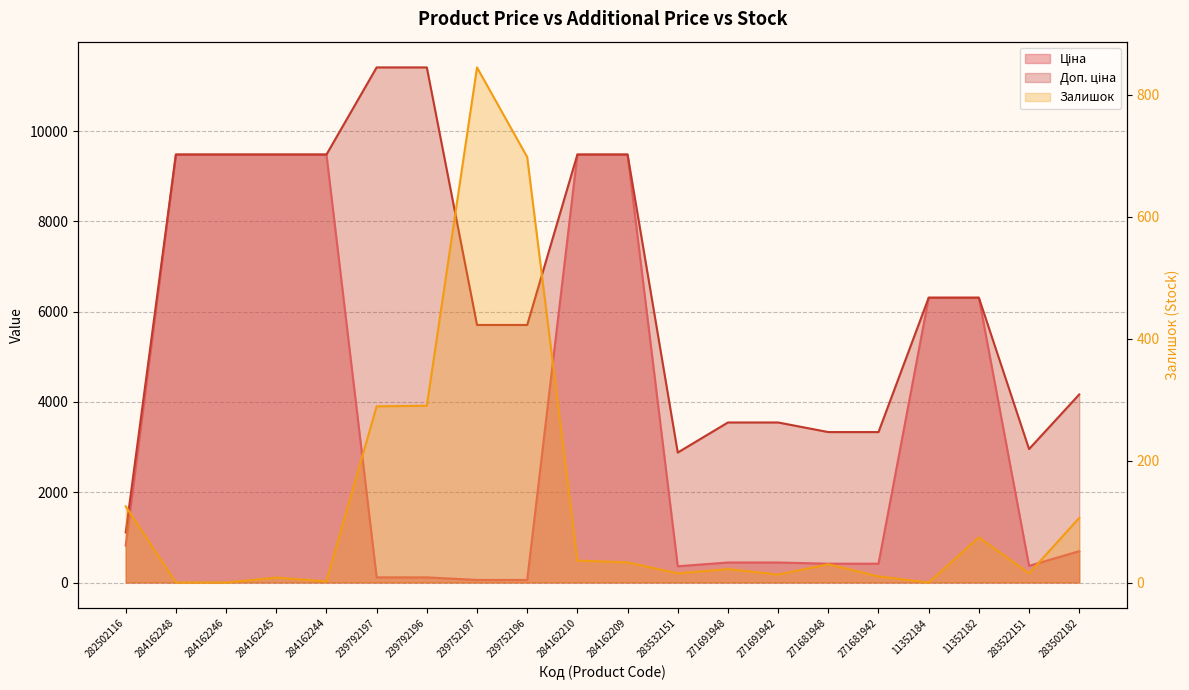

What is the label of the 17th point from the left?

11352184